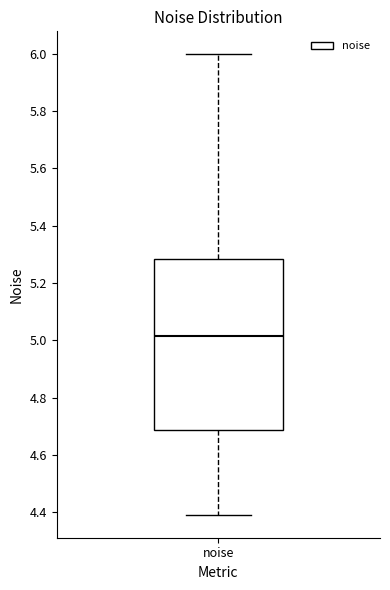

Read this box plot against the y-axis: the position of the median line, the range covered by the box, and the ends of both whiskers. The values are not printed on the chart, so give them approximately, as read against the axis.

median 5.02, box 4.68 to 5.28, whiskers 4.40 to 6.00